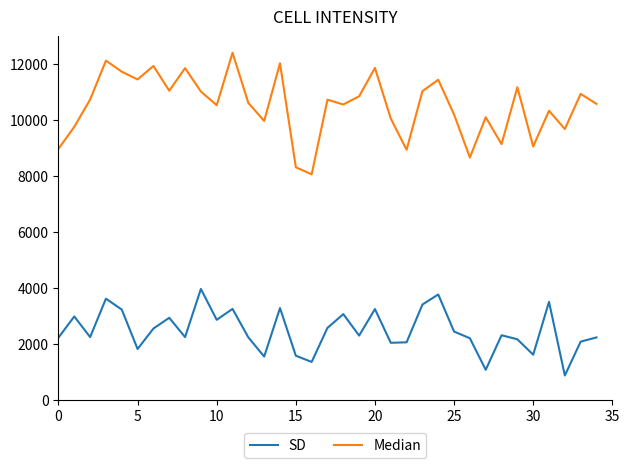

Rank the series by their maximum value, from lowest to highest.

SD, Median